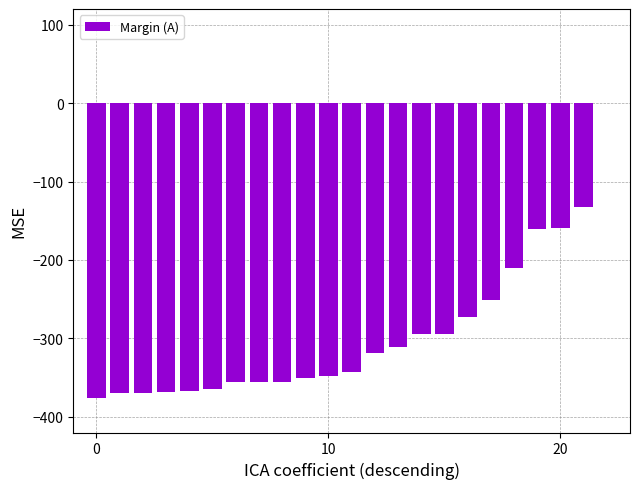

What is the average value?

-293